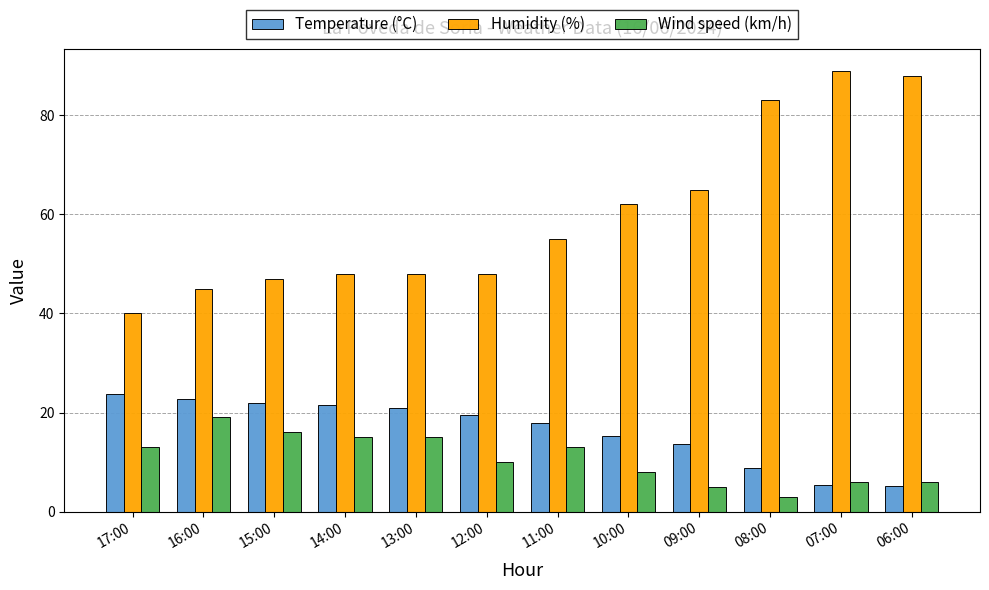

What is the highest value of the Humidity (%) series?

89.0